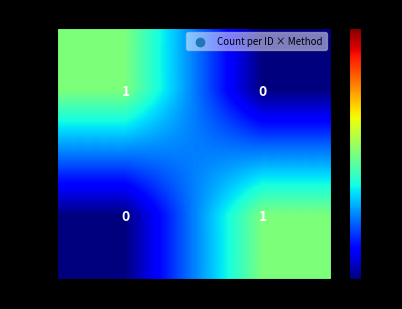

How many categories are shown in the chart?

2